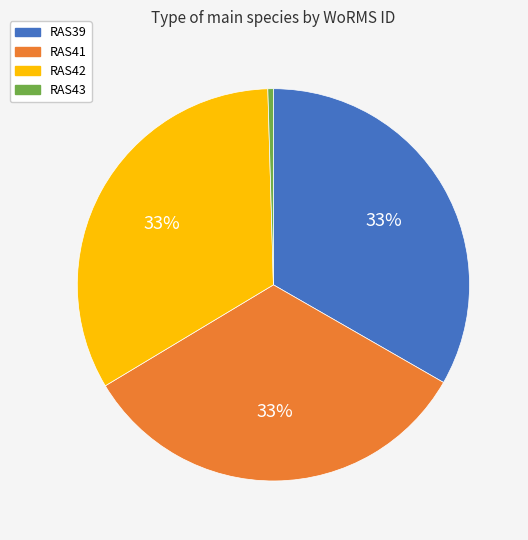

Which category has the smallest portion of the pie?

RAS43